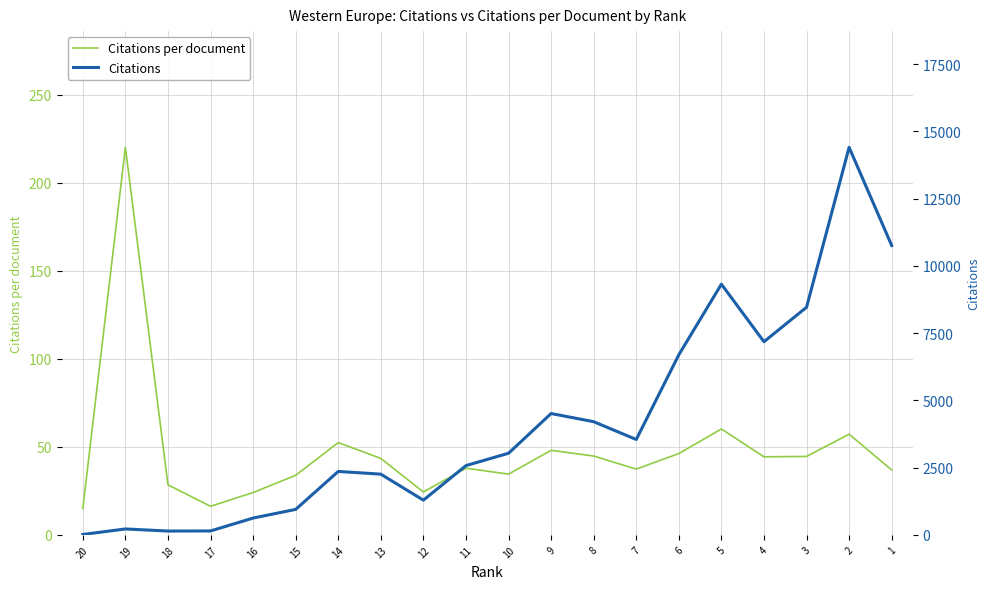

Which has a higher value, 16 or 19?

19